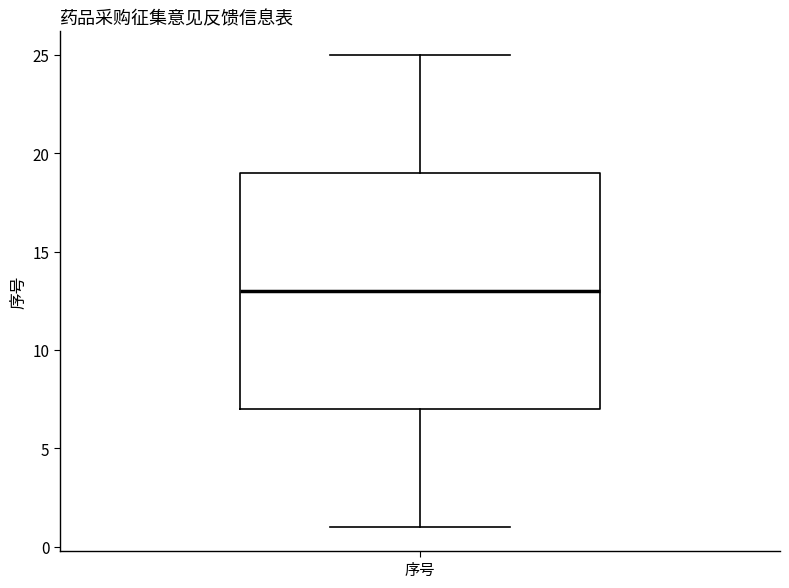

Read this box plot against the y-axis: the position of the median line, the range covered by the box, and the ends of both whiskers. The values are not printed on the chart, so give them approximately, as read against the axis.

median 13, box 7 to 19, whiskers 1 to 25